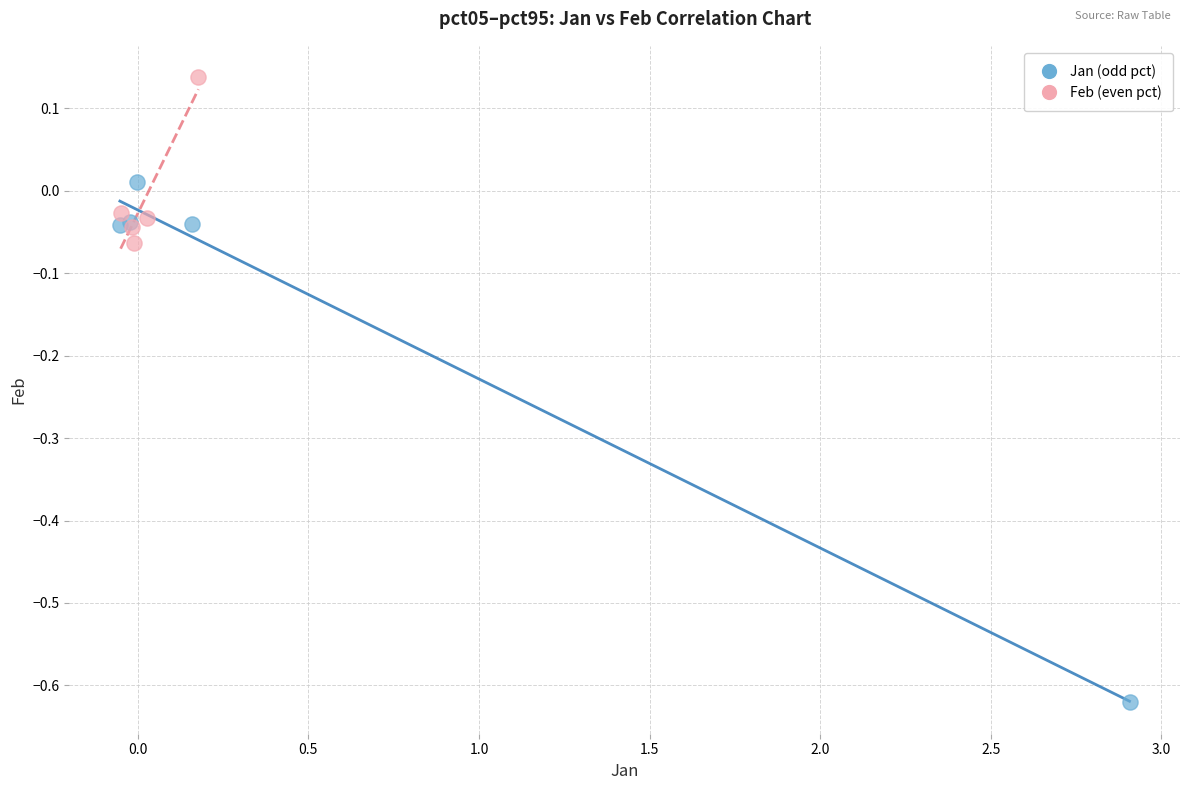

Which series contains the highest Y value?

Feb (even pct)